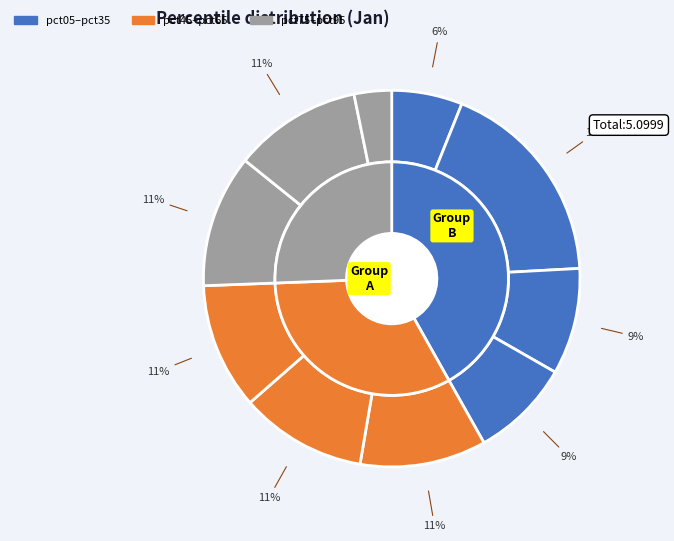

To the nearest percent, what is the difference between the largest and smallest slice percentages?

15%